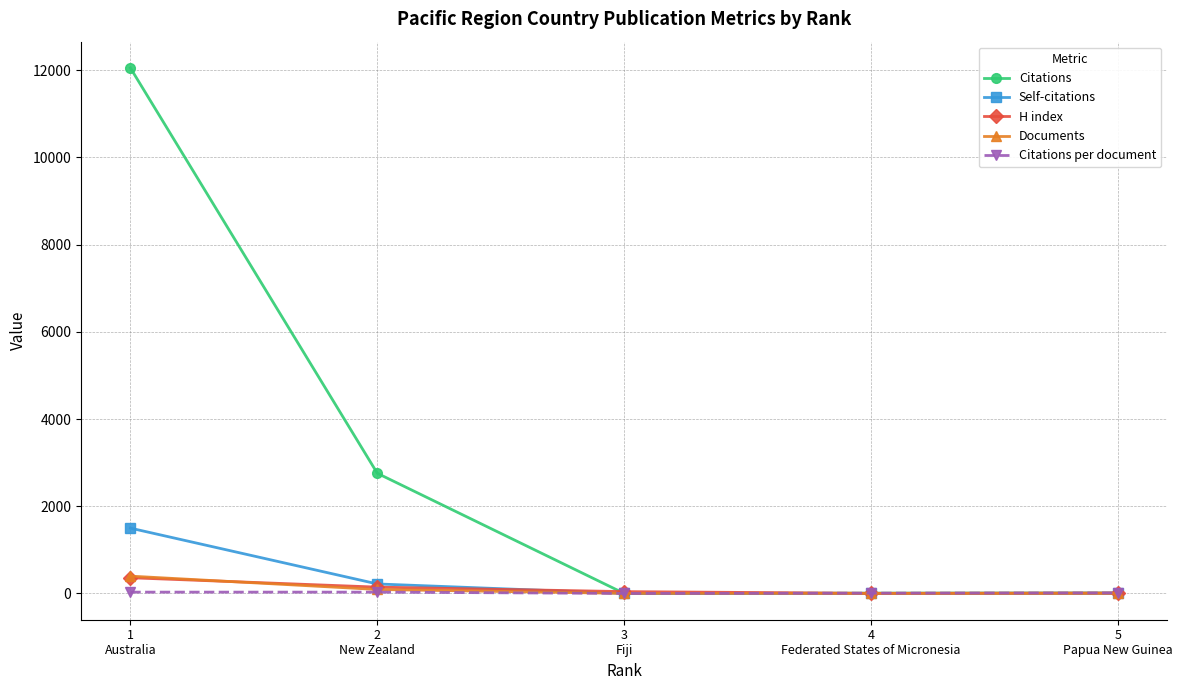

What is the label of the 3rd point from the right?

3
Fiji